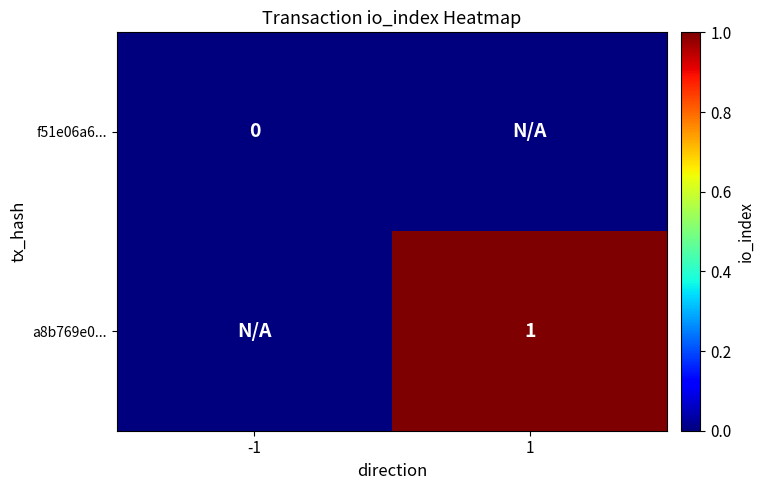

Is the value of a8b769e0... at 1 greater than the value of f51e06a6... at -1?

Yes